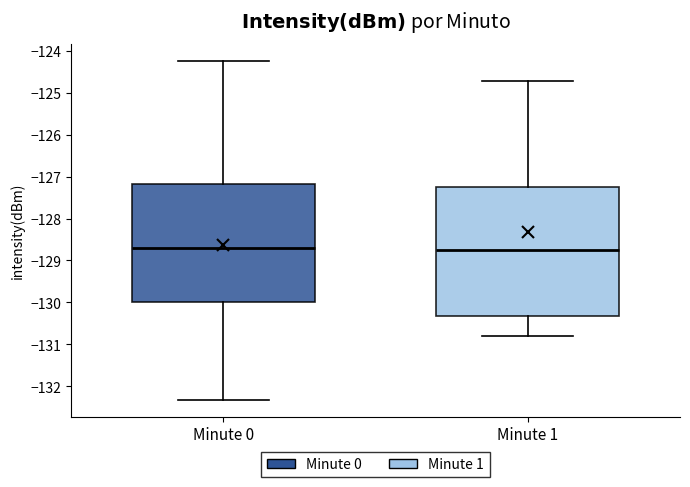

Where does the median line of the box for Minute 0 sit on the y-axis? The values are not printed on the chart, so give them approximately, as read against the axis.

-128.7